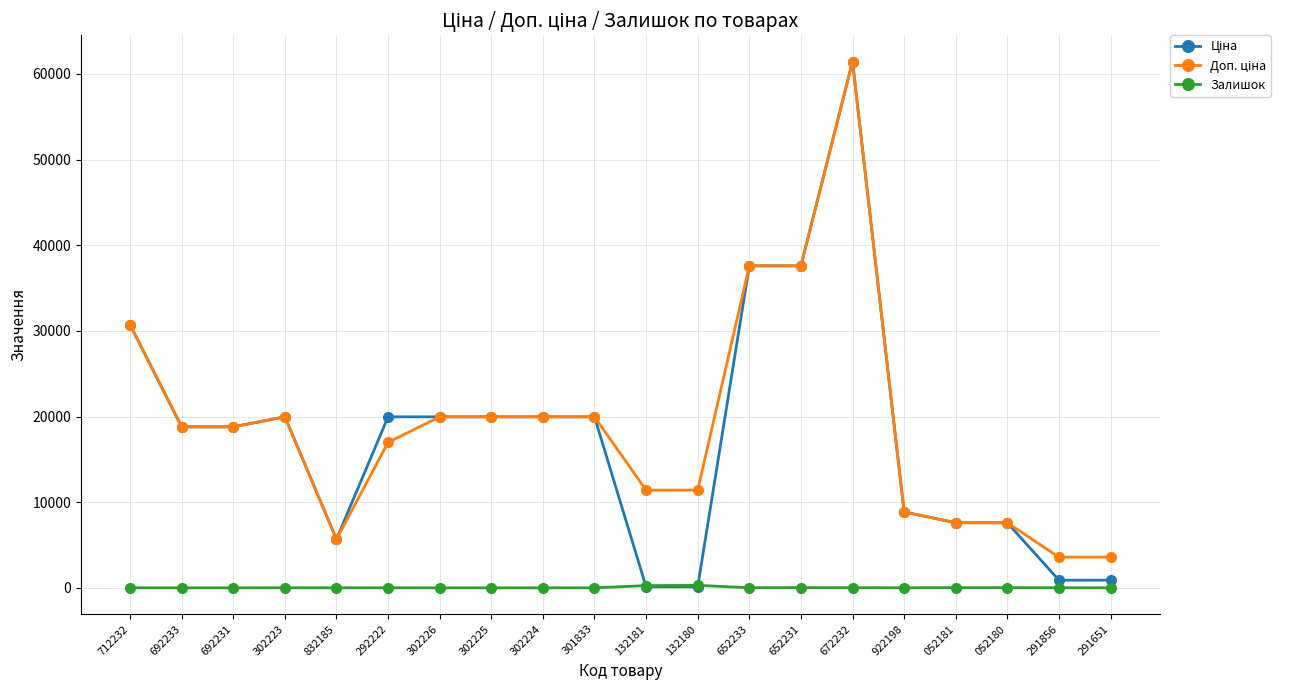

What is the total value across all series at 302225?

39928.3